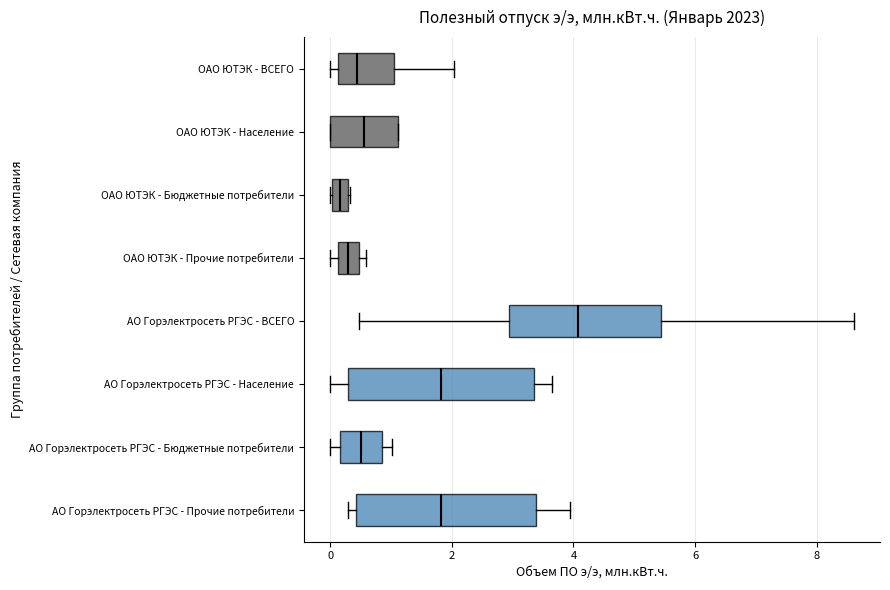

Where does the median line of the box for АО Горэлектросеть РГЭС - Бюджетные потребители sit on the x-axis? The values are not printed on the chart, so give them approximately, as read against the axis.

0.6